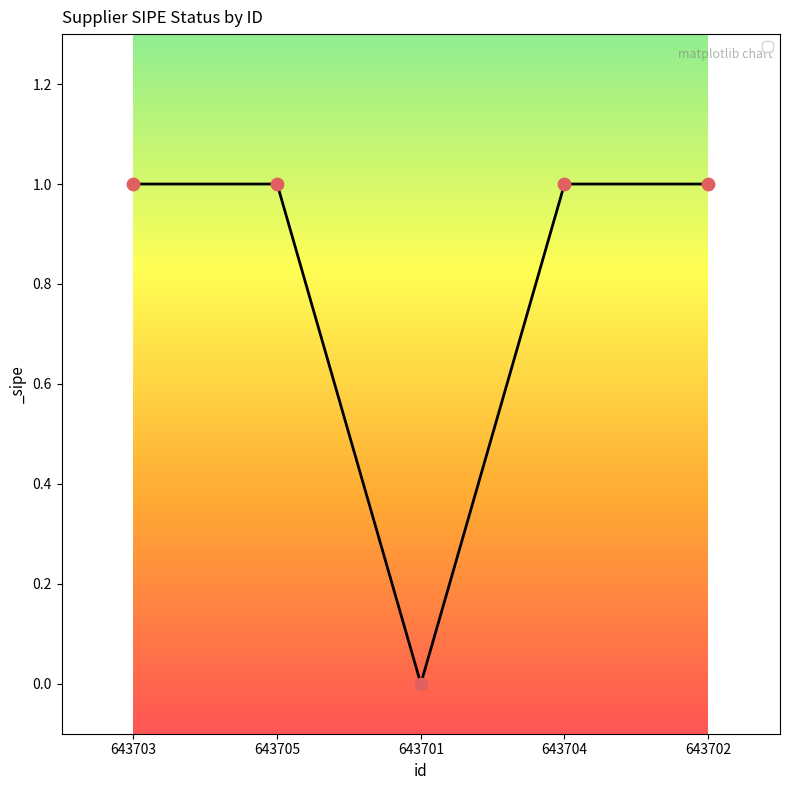

What is the change in value from 643701 to 643702?

+1